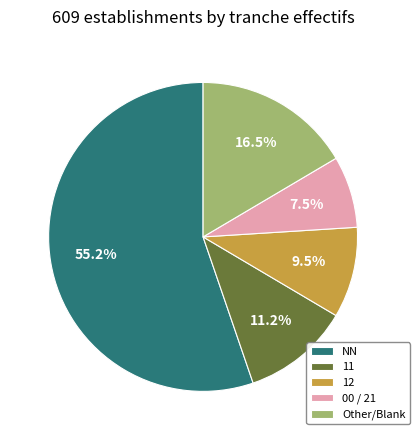

Do NN and 00 / 21 together represent more than half of the pie?

Yes